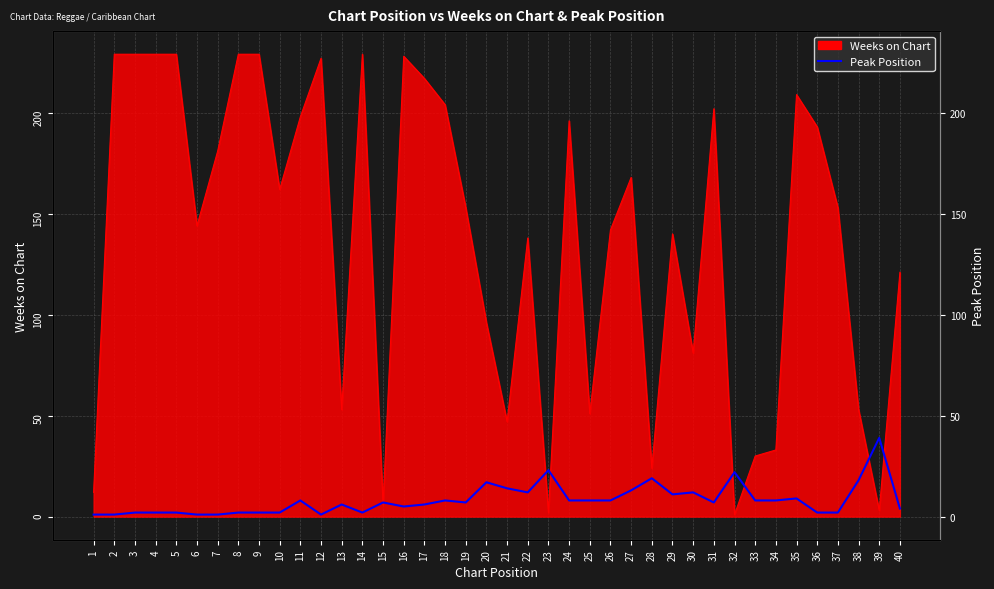

How many lines are shown in the chart?

1